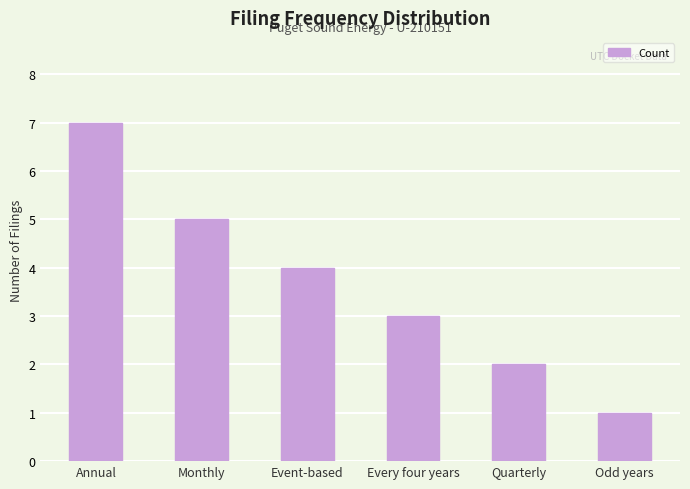

Count the number of categories in the chart.

6